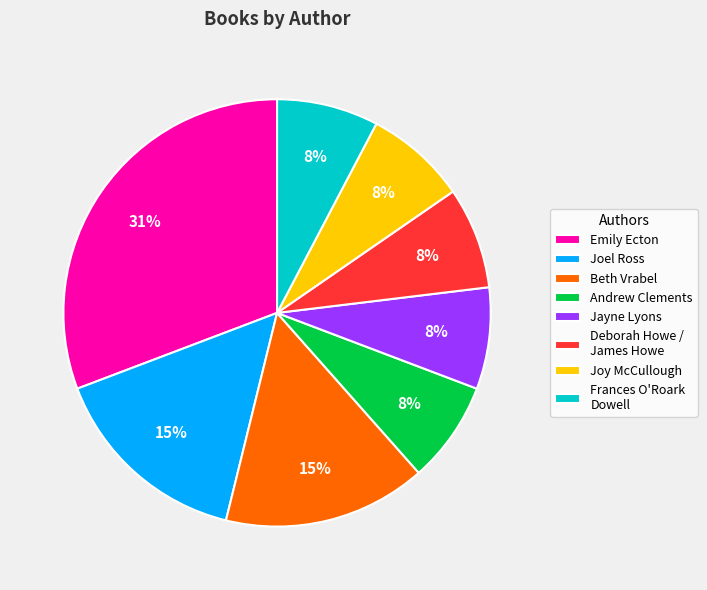

To the nearest percent, what portion does Jayne Lyons represent?

8%